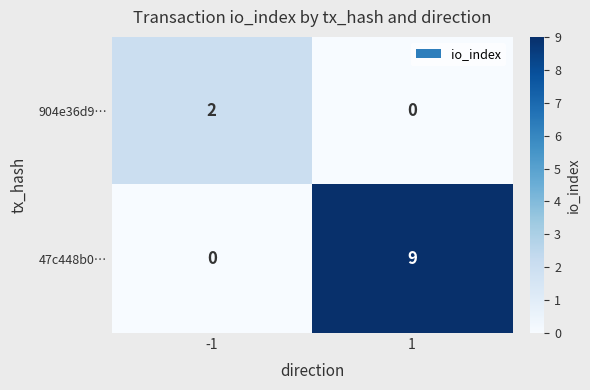

Is it true that 904e36d9… equals 0 at 1?

True